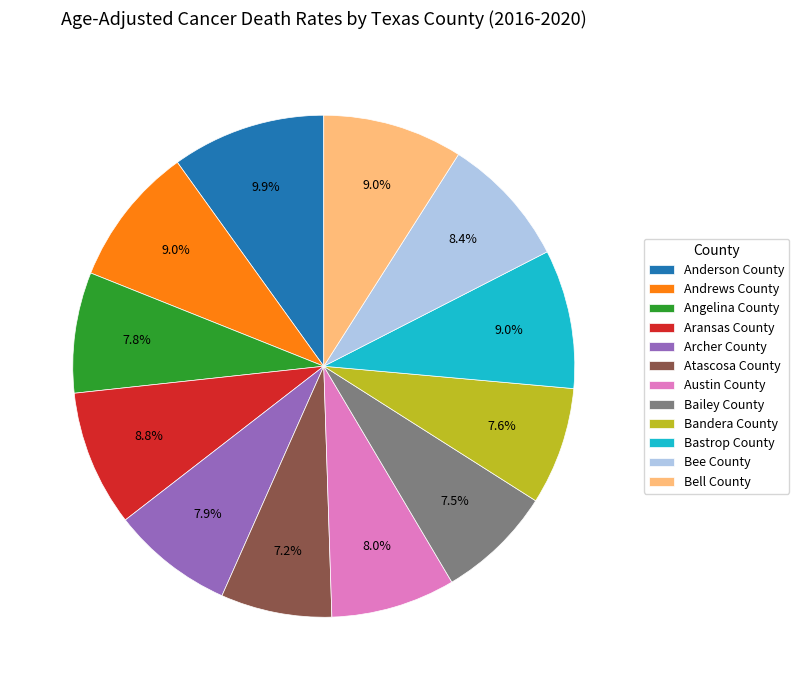

Count the number of slices in the pie.

12